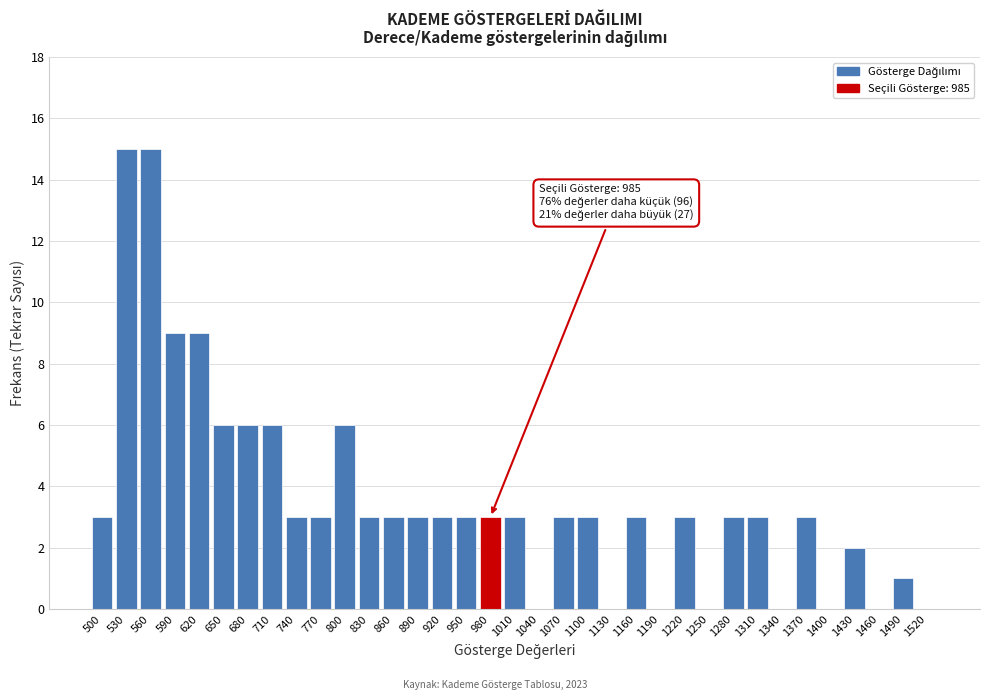

What is the sum of all values?

126